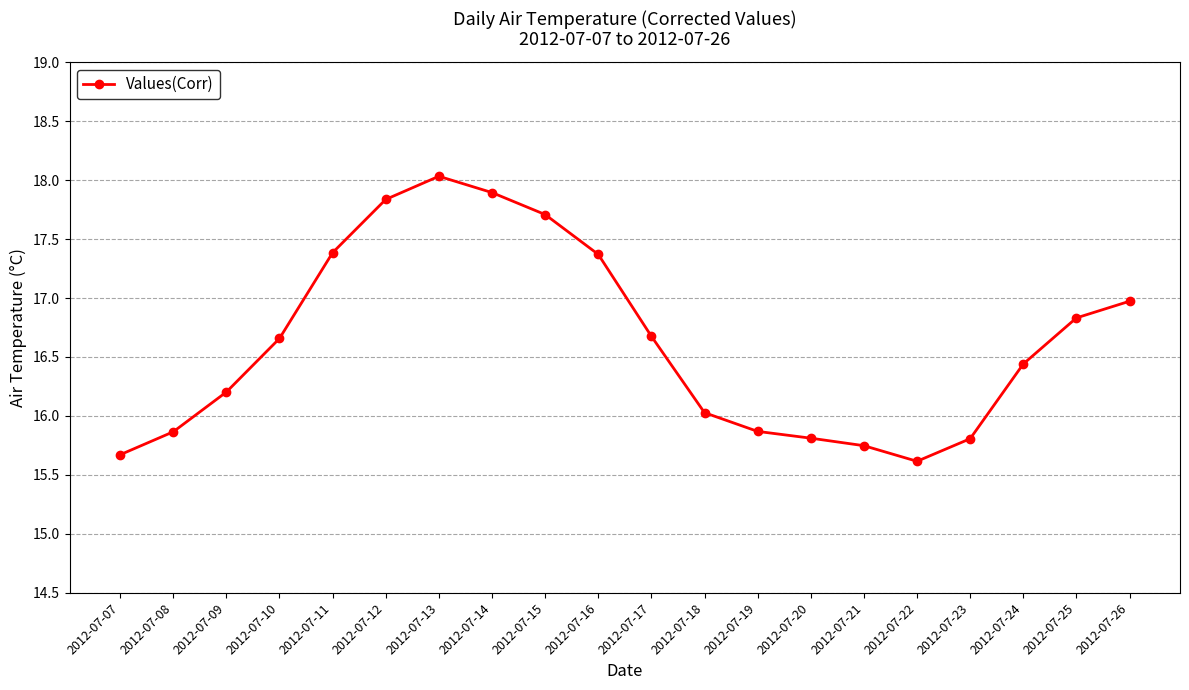

What is the change in value from 2012-07-23 to 2012-07-26?

+1.2